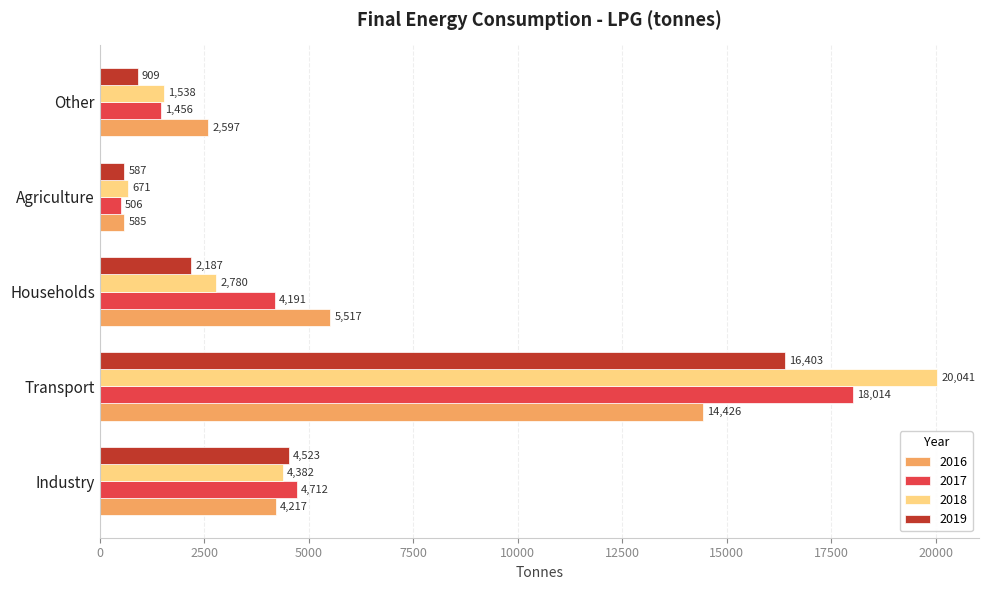

Between Industry and Transport, which series saw the biggest shift?

2018